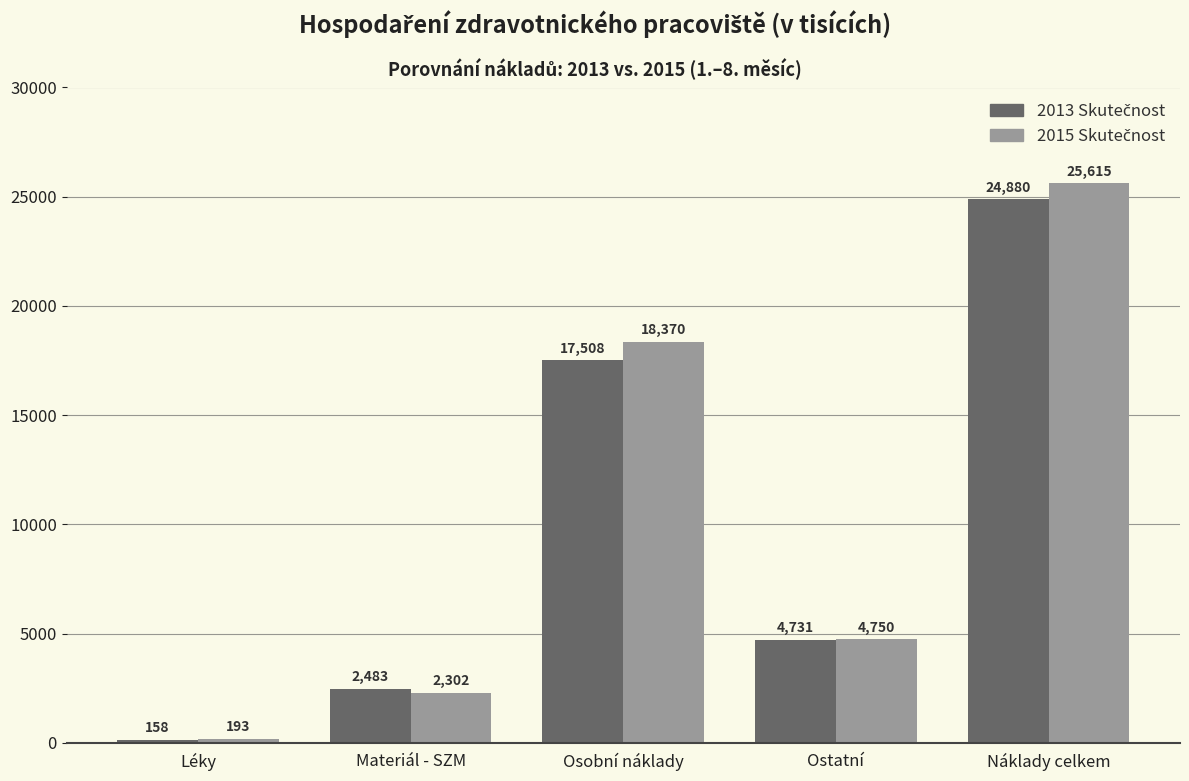

At which category does the chart reach its minimum across all series?

Léky